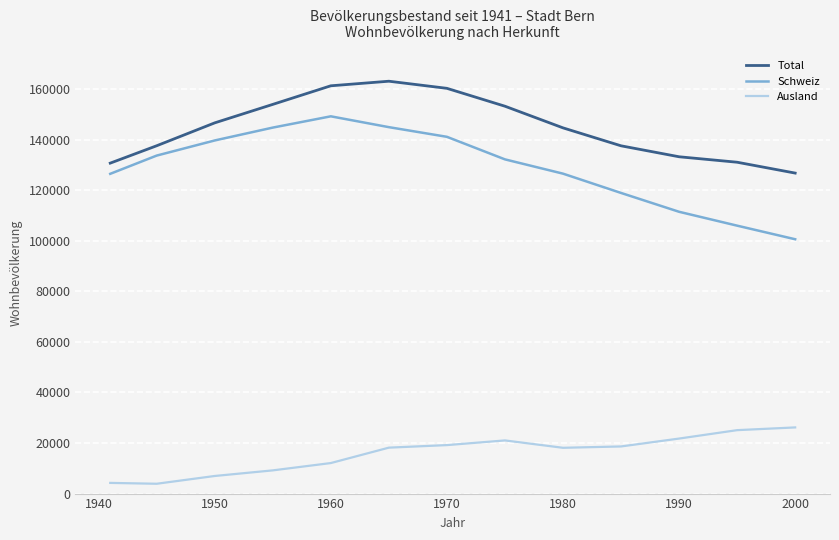

List the series in order of their peak value, lowest first.

Ausland, Schweiz, Total